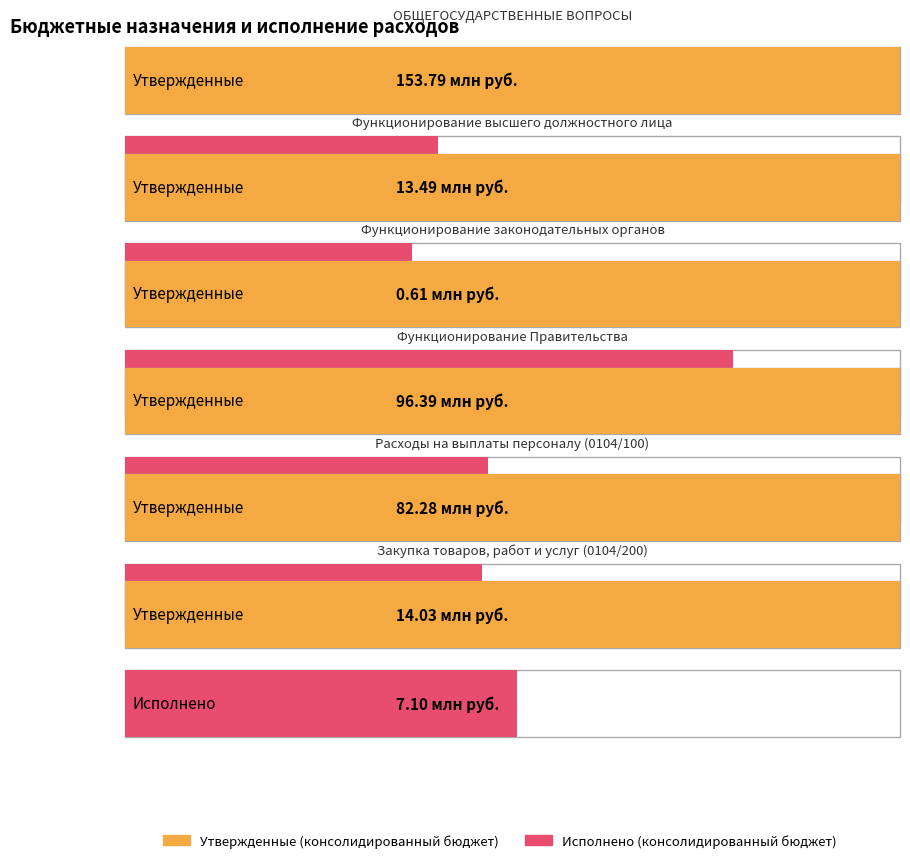

List the series in order of their peak value, lowest first.

Исполнено (консолидированный бюджет), Утвержденные (консолидированный бюджет)